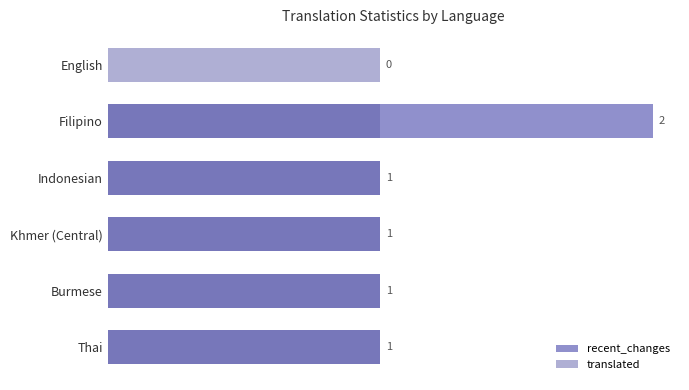

Which series has the widest spread of values?

recent_changes